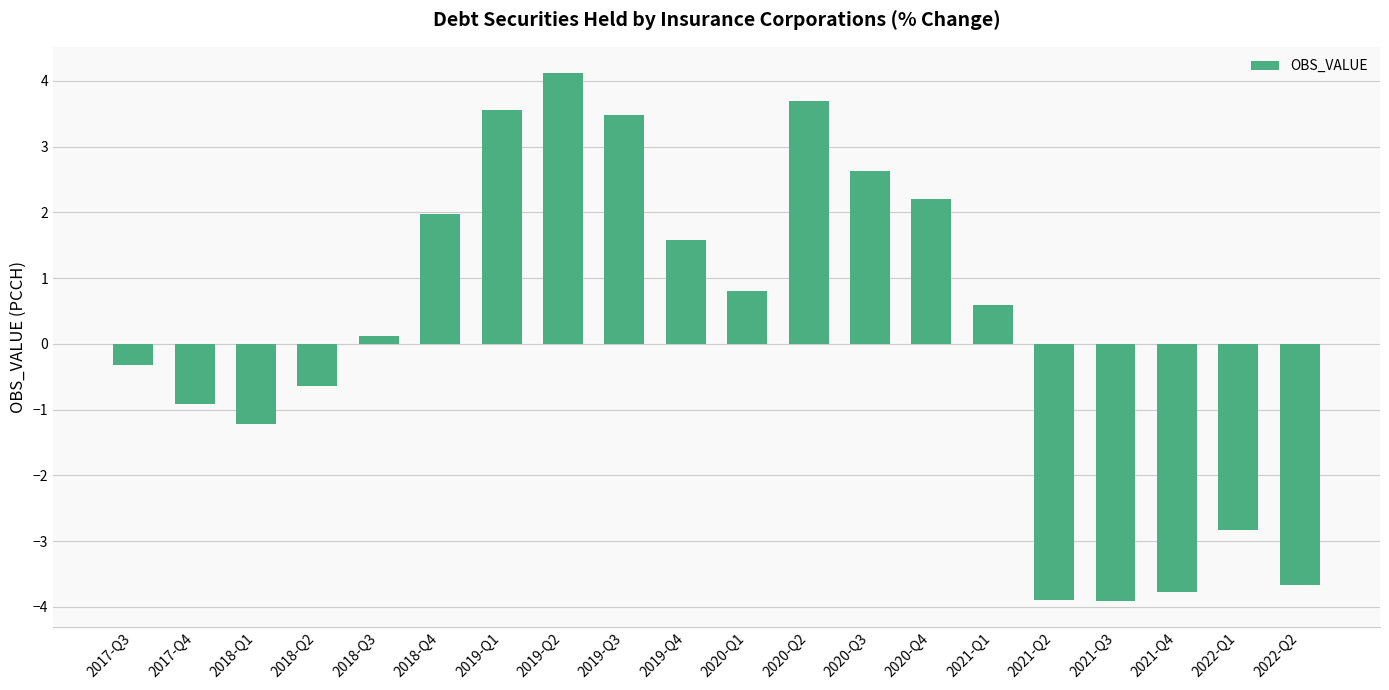

Does the chart contain any negative values?

Yes